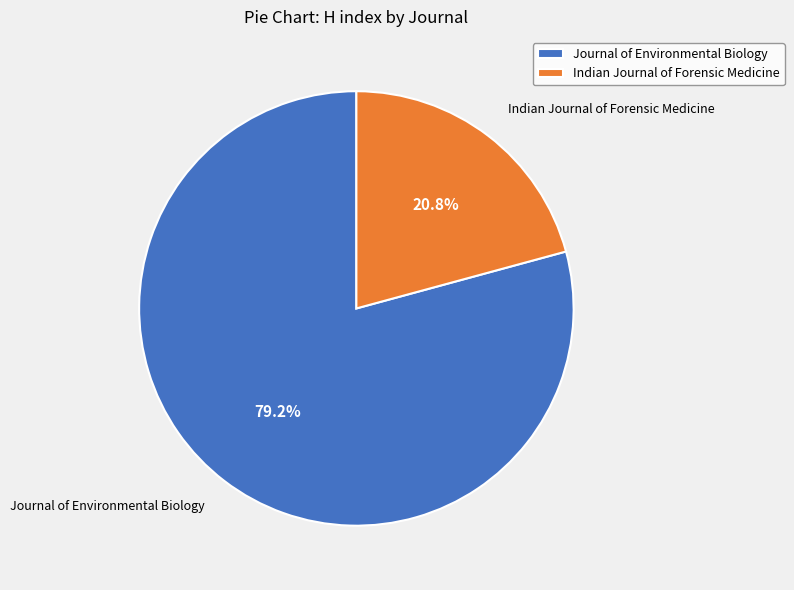

The Indian Journal of Forensic Medicine slice represents 33% of the pie. True or false?

False